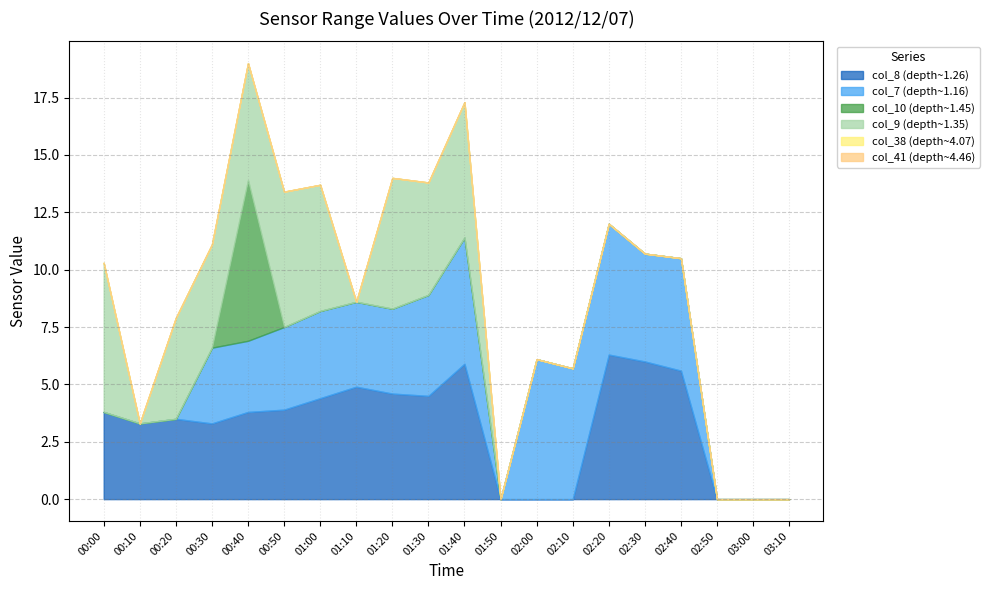

Rank the series at 01:50 from highest to lowest value.

col_8, col_7, col_10, col_9, col_38, col_41